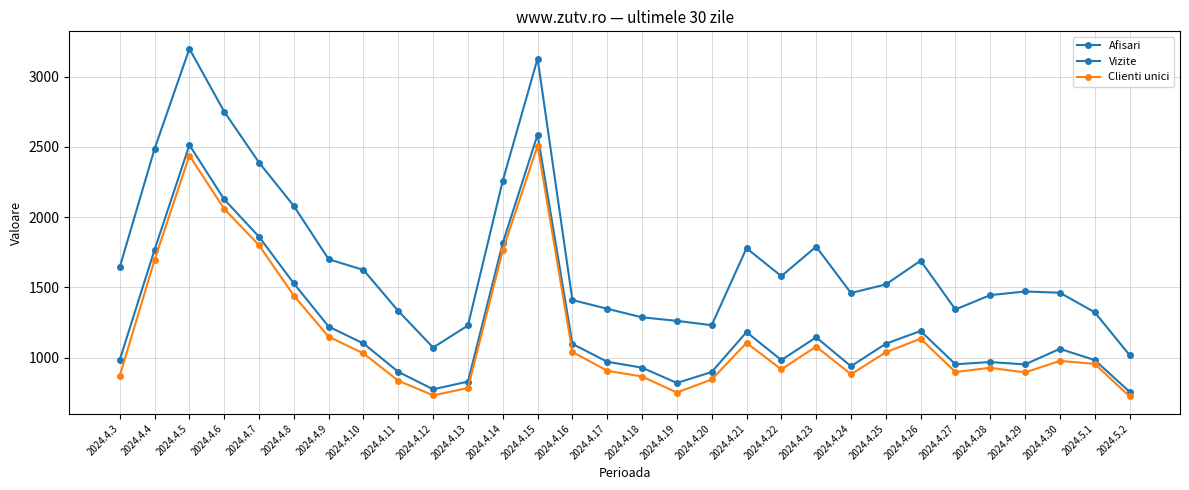

At which category is the sum across all series the highest?

2024.4.15